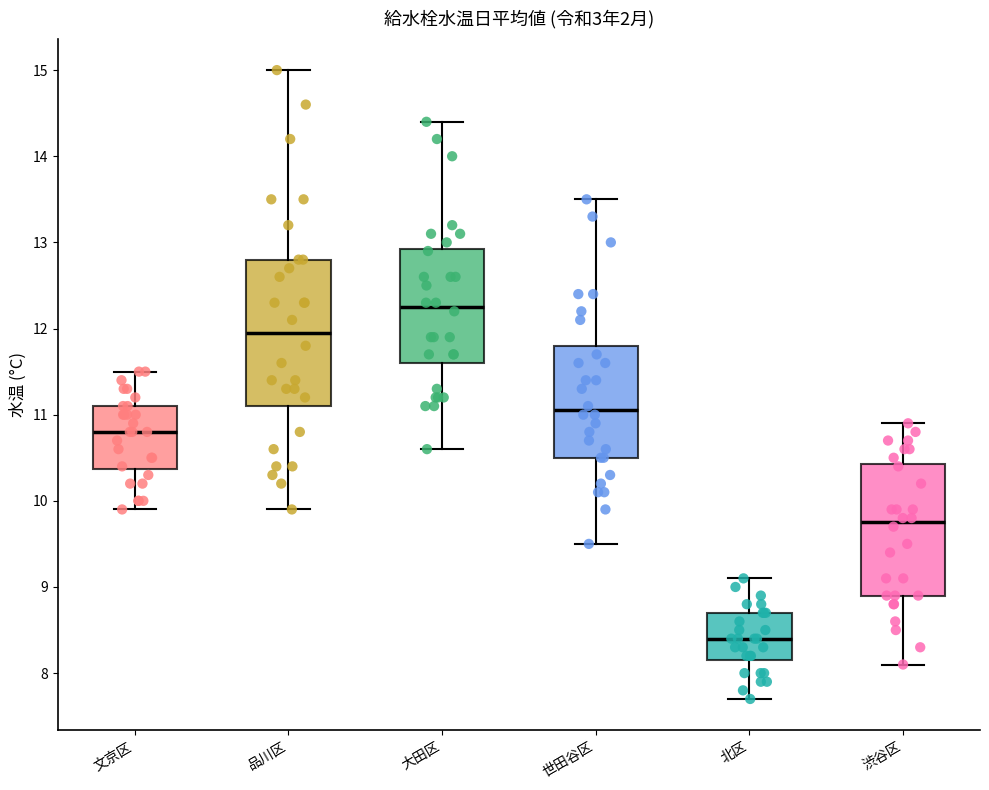

Where does the upper whisker of the box for 渋谷区 end on the y-axis? The values are not printed on the chart, so give them approximately, as read against the axis.

10.9